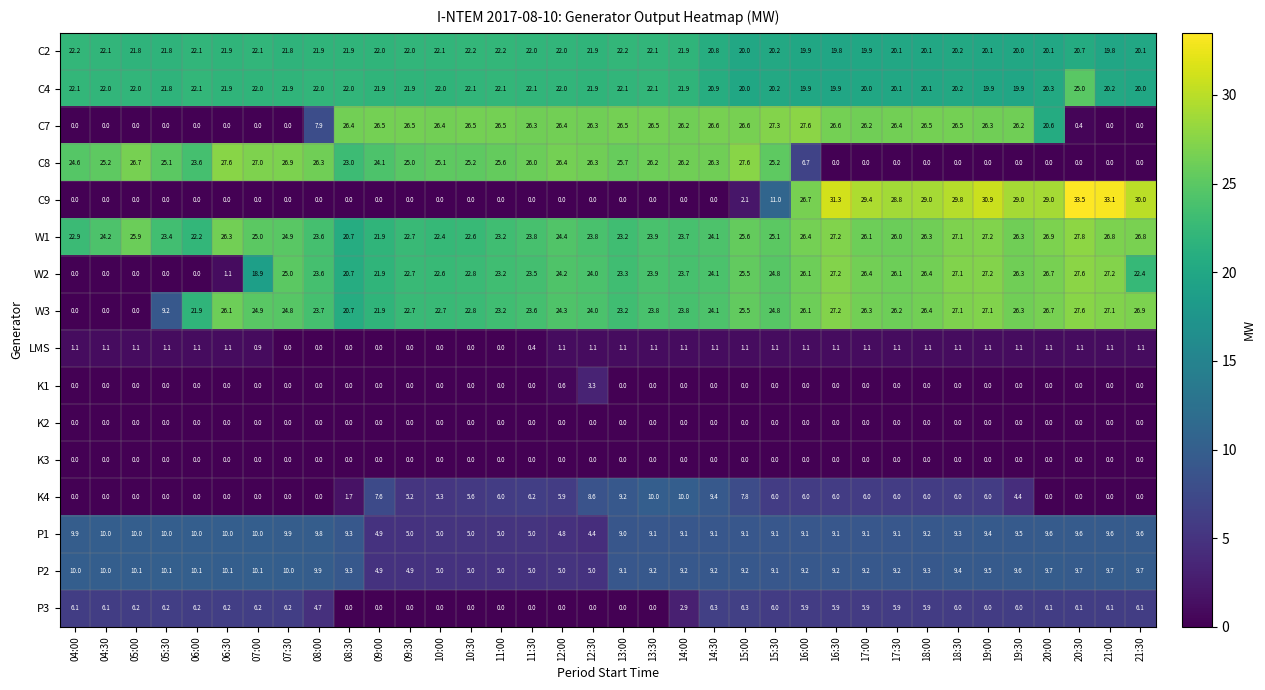

Which series has the largest total across all categories?

W1